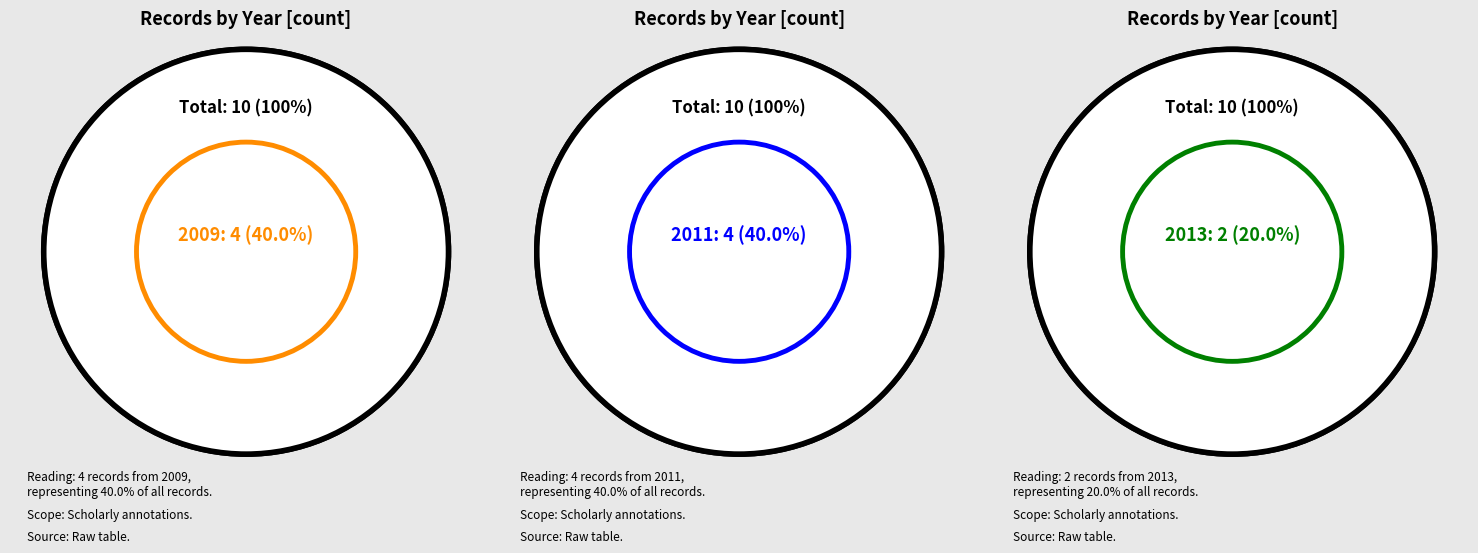

Is there any slice that represents more than half of the pie?

No